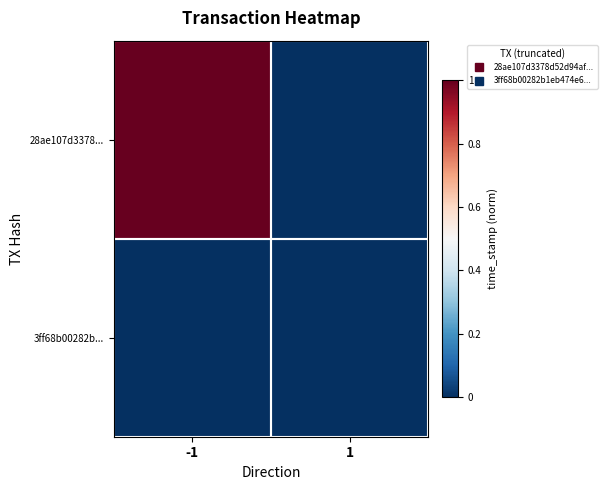

Which series has the widest spread of values?

28ae107d3378...